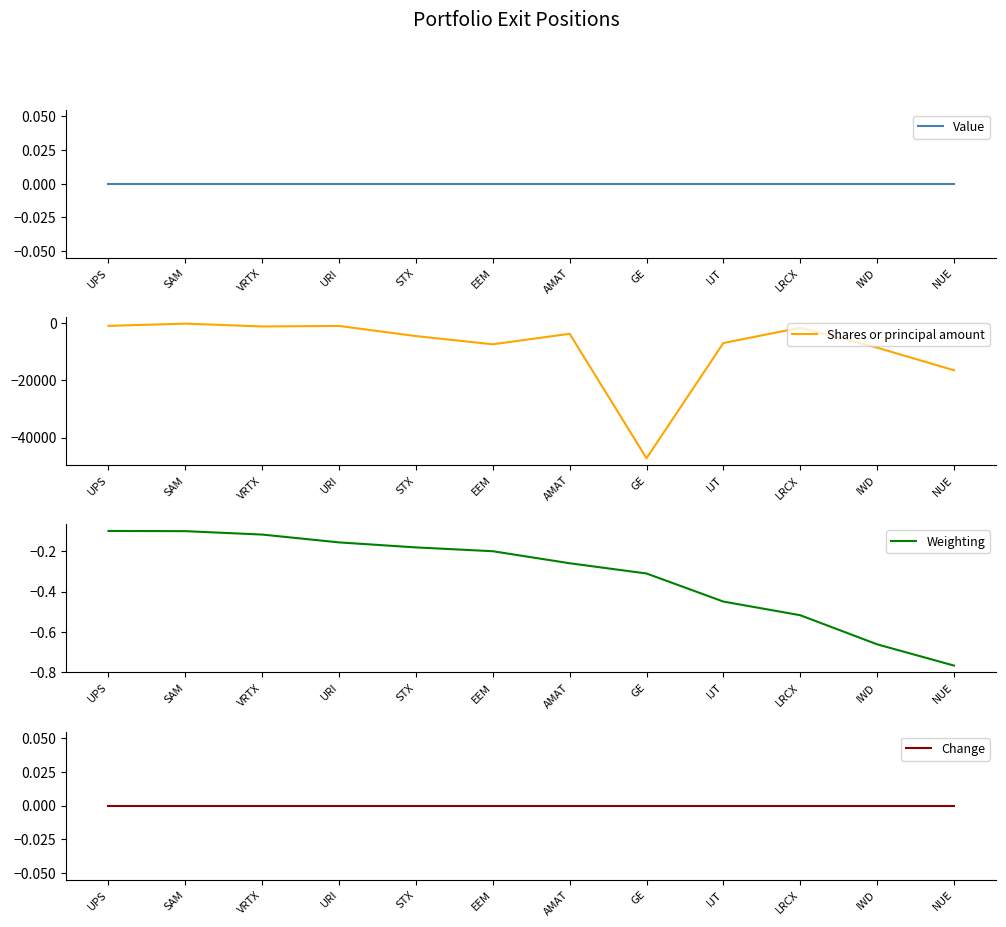

Reading left to right, transcribe all the data shown in this chart.

Value: 0.0	0.0	0.0	0.0	0.0	0.0	0.0	0.0	0.0	0.0	0.0	0.0
Shares or principal amount: -966.0	-200.0	-1185.0	-1000.0	-4550.0	-7411.0	-3744.0	-47254.0	-6977.0	-1636.0	-8587.0	-16485.0
Weighting: -0.1	-0.1	-0.1	-0.2	-0.2	-0.2	-0.3	-0.3	-0.5	-0.5	-0.7	-0.8
Change: 0.0	0.0	0.0	0.0	0.0	0.0	0.0	0.0	0.0	0.0	0.0	0.0